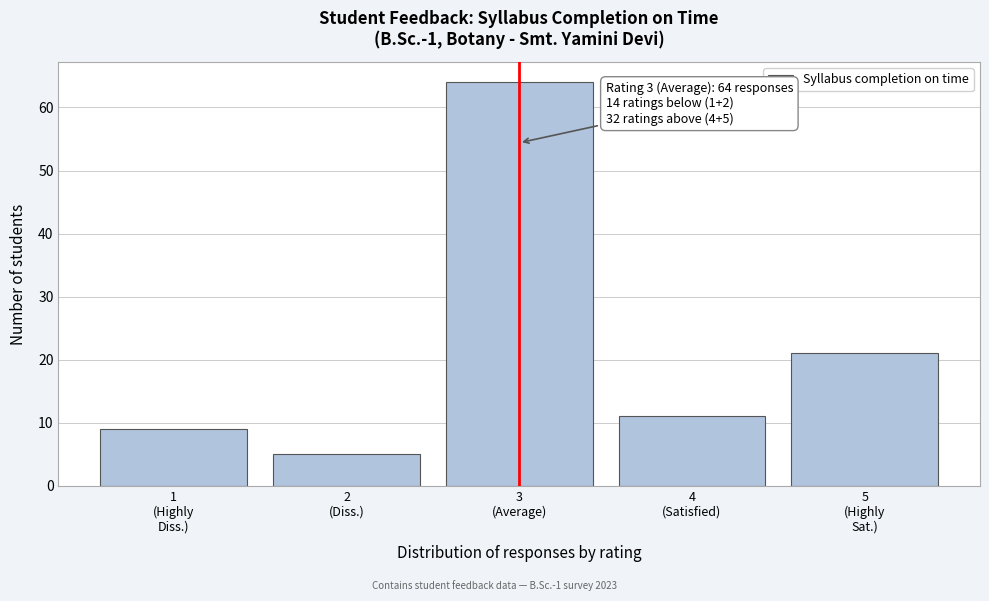

Reading left to right, list all the values displayed in this chart.

9	5	64	11	21